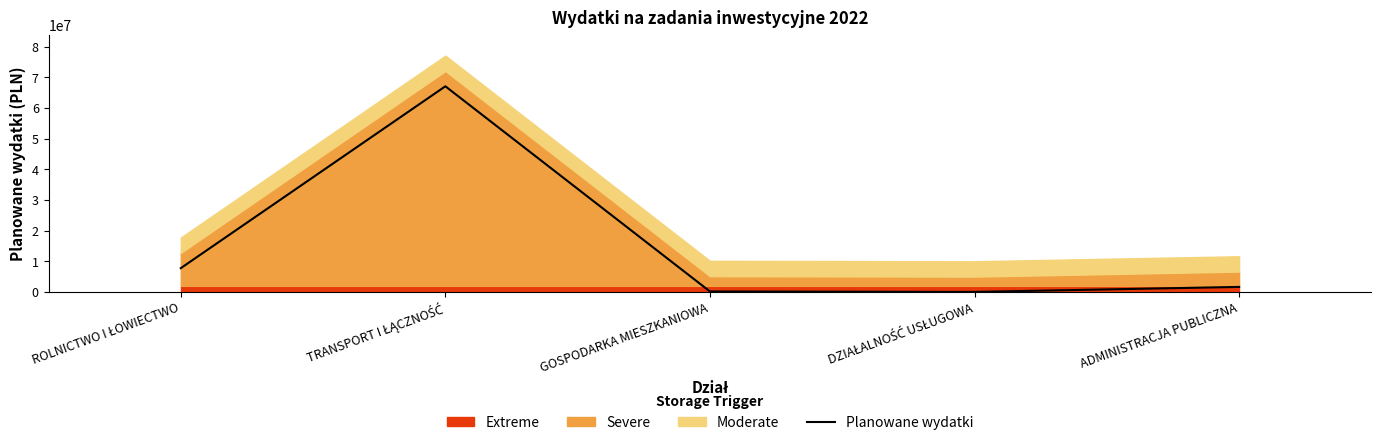

Rank the categories by value from highest to lowest.

TRANSPORT I ŁĄCZNOŚĆ, ROLNICTWO I ŁOWIECTWO, ADMINISTRACJA PUBLICZNA, GOSPODARKA MIESZKANIOWA, DZIAŁALNOŚĆ USŁUGOWA